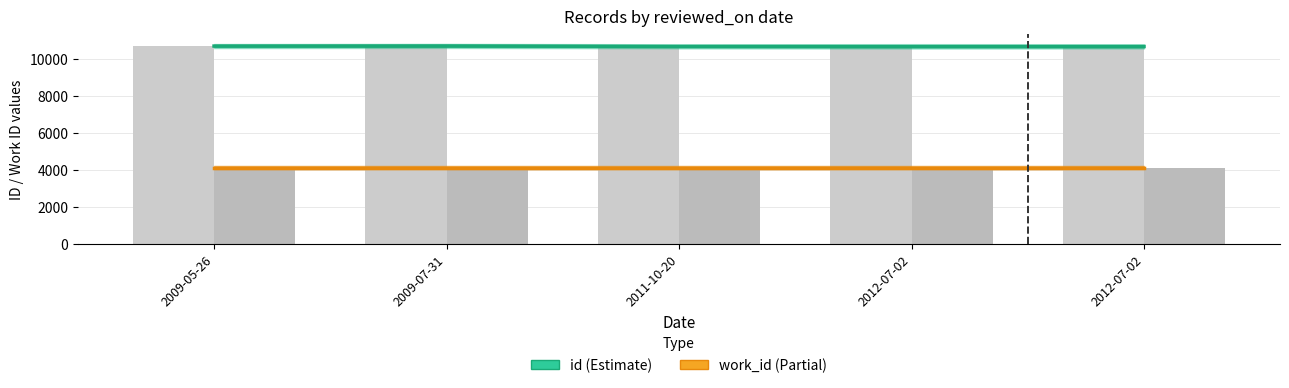

What is the total value across all series at 2009-05-26?

14868